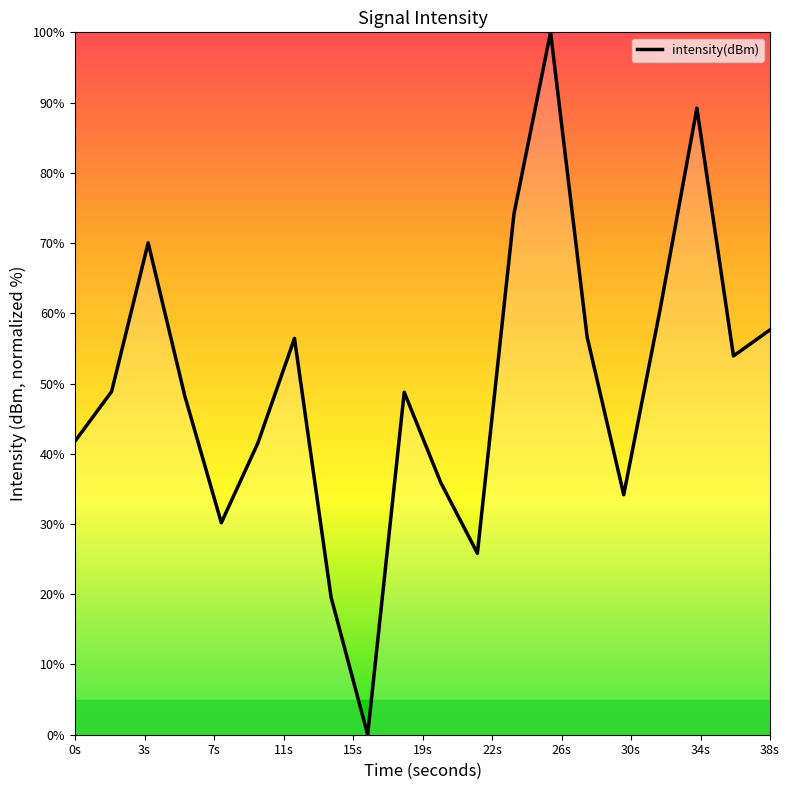

What is the difference between the maximum and minimum values?

100.0